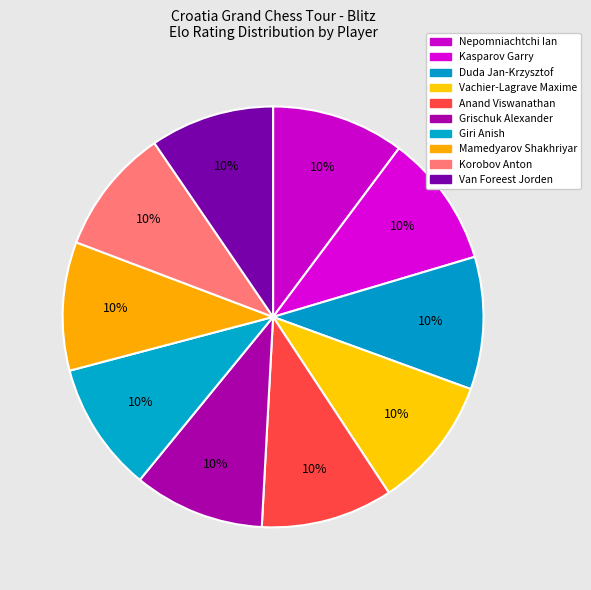

The Van Foreest Jorden slice represents 1% of the pie. True or false?

False